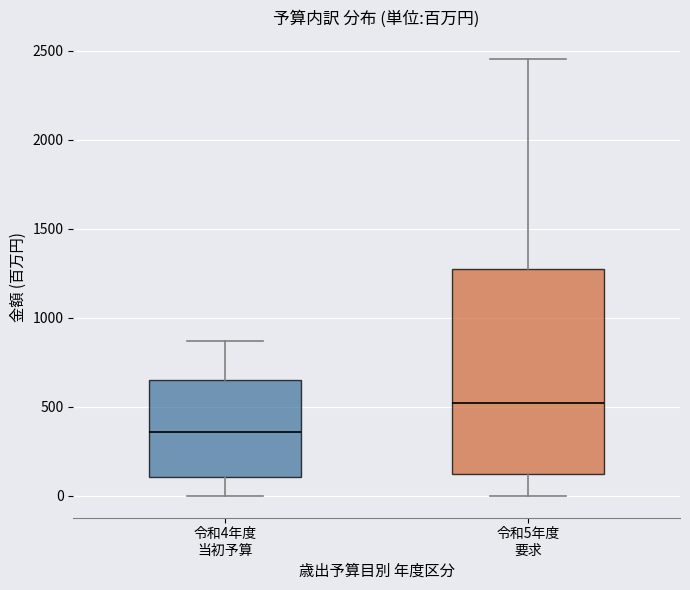

Reading left to right, read every box against the y-axis: the position of its median line, the range the box covers, and the ends of its whiskers. The values are not printed on the chart, so give them approximately, as read against the axis.

令和4年度 当初予算: median 350, box 100 to 650, whiskers 0 to 850
令和5年度 要求: median 500, box 100 to 1250, whiskers 0 to 2450